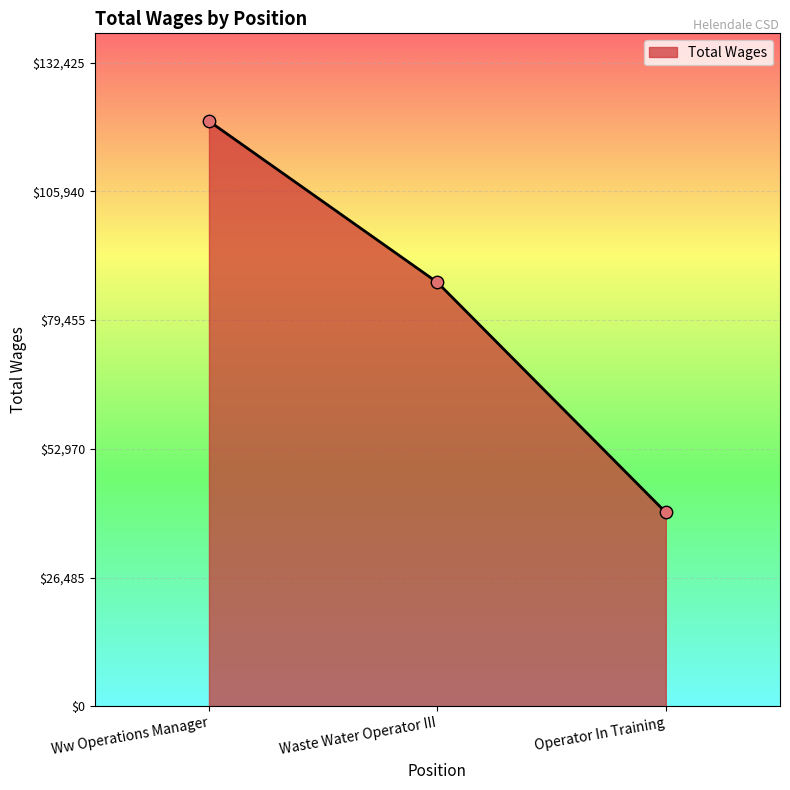

Approximately how many times larger is the value at Waste Water Operator III compared to Operator In Training?

2.2